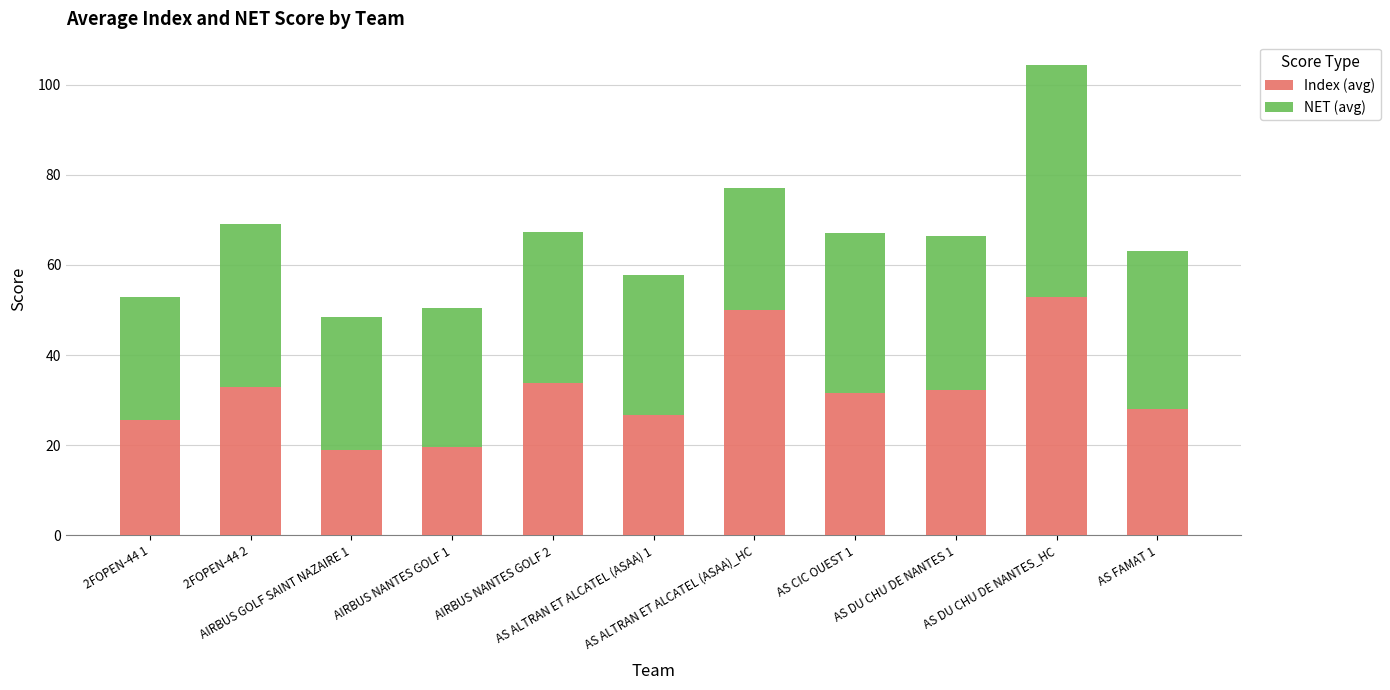

What is the highest value of the Index (avg) series?

53.0